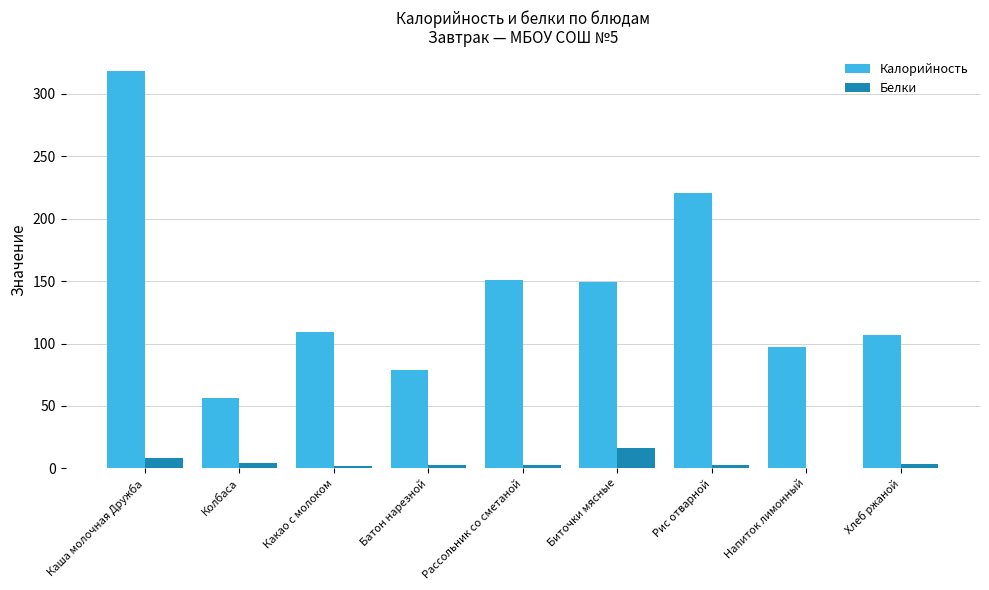

Which series changed the most between Каша молочная Дружба and Хлеб ржаной?

Калорийность